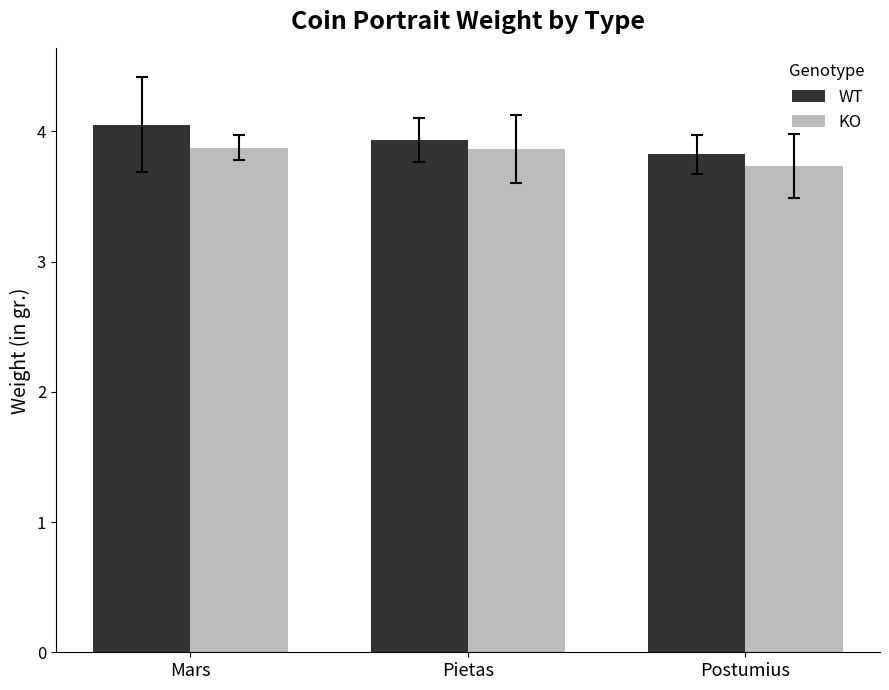

What is the approximate value of KO at Postumius?

3.7